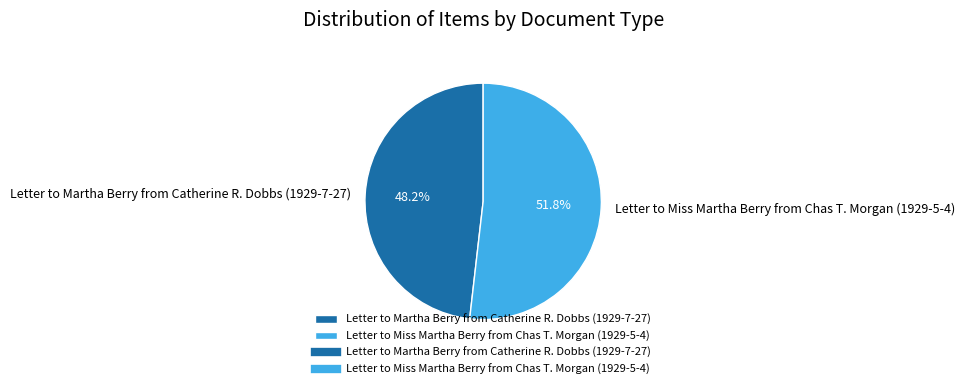

What percentage is the Letter to Miss Martha Berry from Chas T. Morgan (1929-5-4) slice, to the nearest percent?

52%